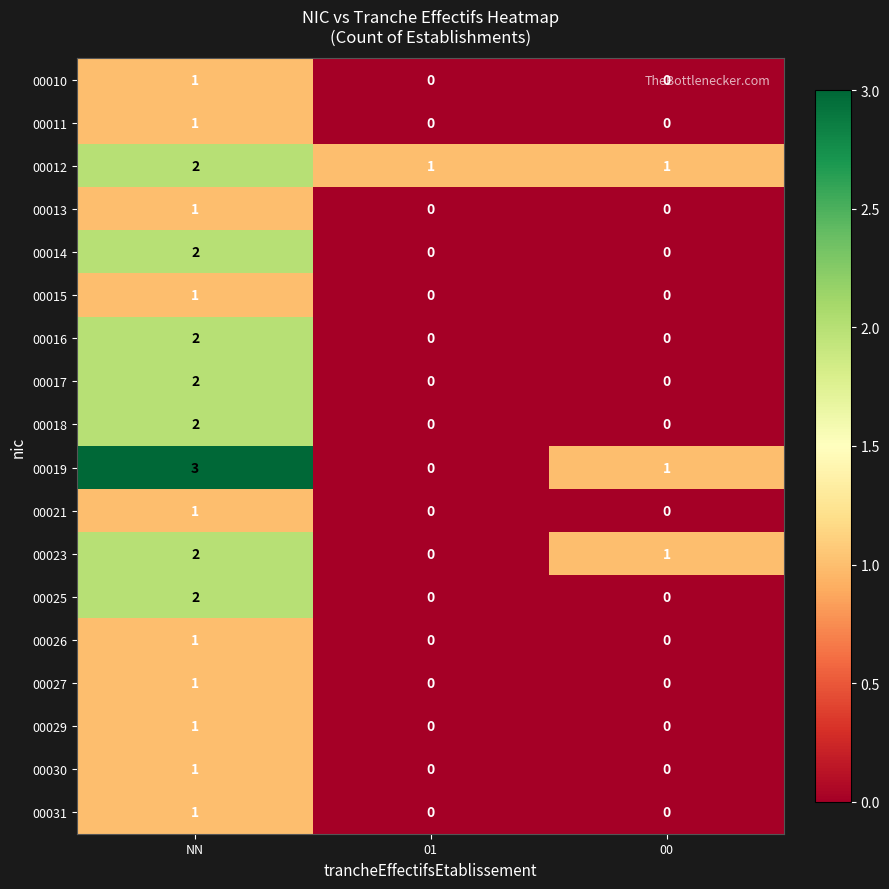

True or false: 00026 has a value of -1 at 01.

False